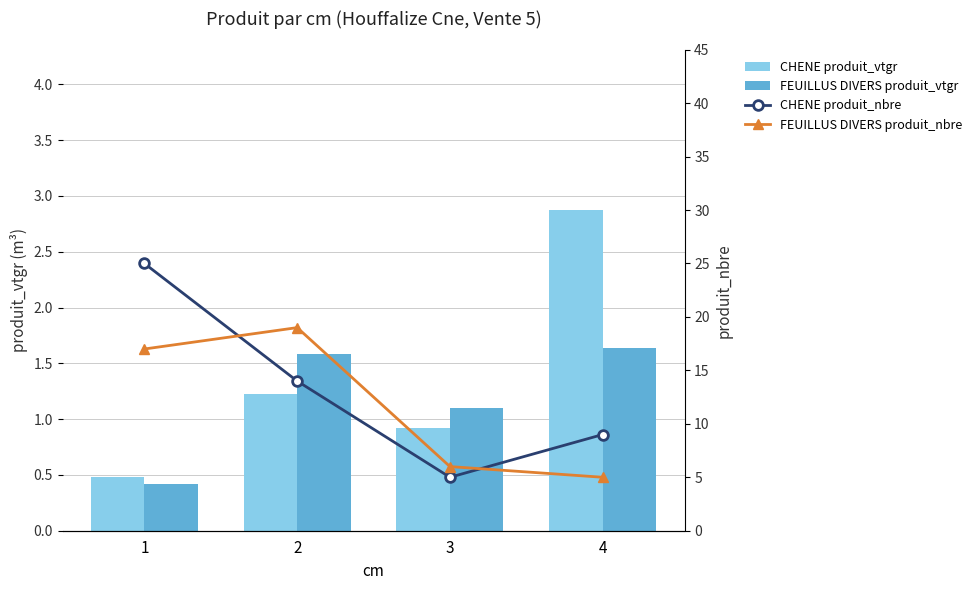

What is the difference between the second highest and second lowest values in the CHENE produit_vtgr series?

0.3